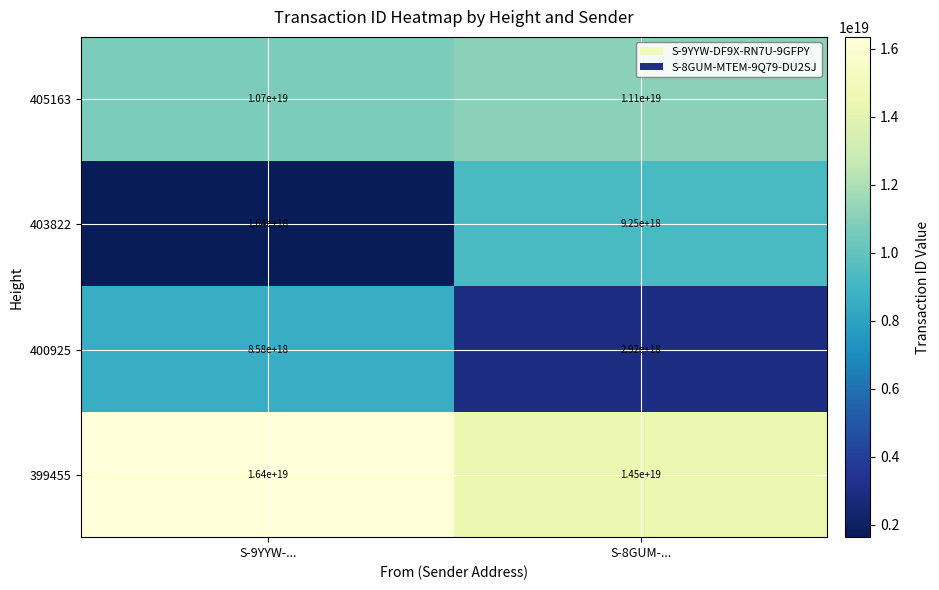

Which series has the largest range (max minus min)?

403822